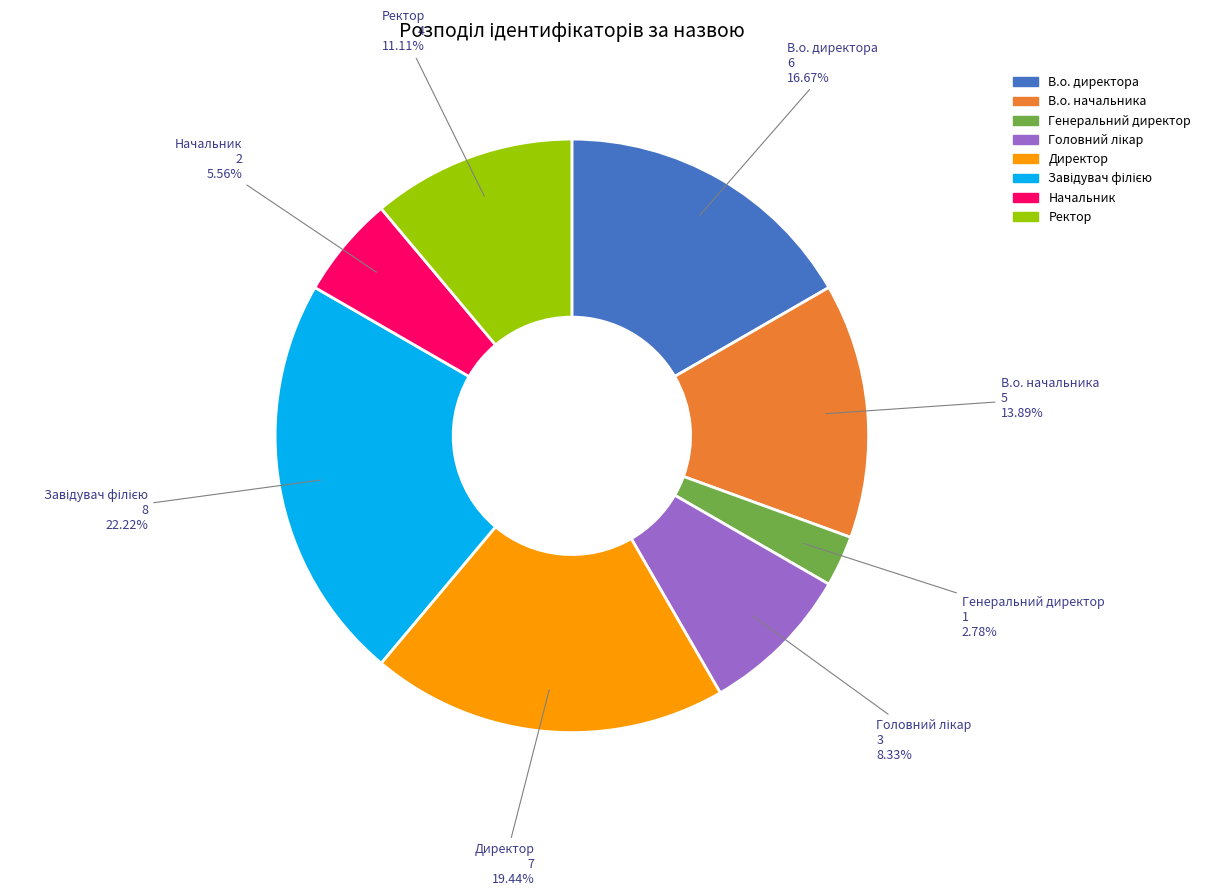

Which slice is the smallest?

Генеральний директор